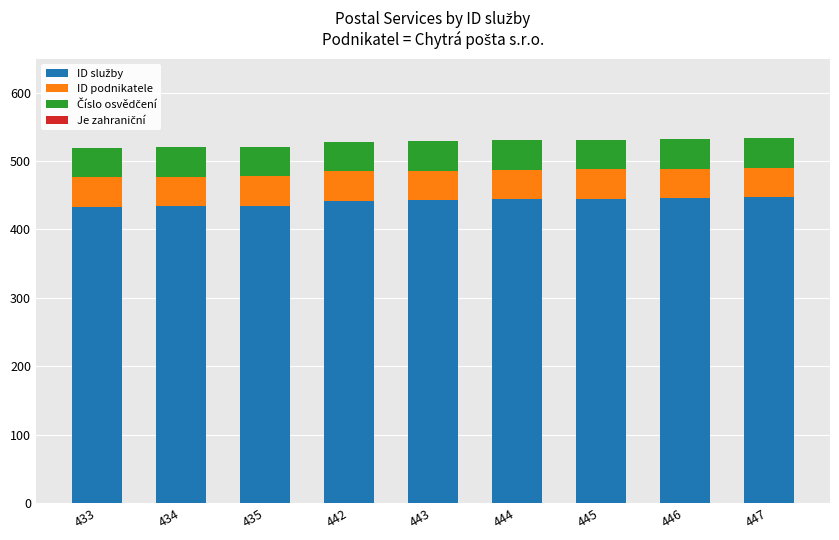

Which series has the largest total across all categories?

ID služby